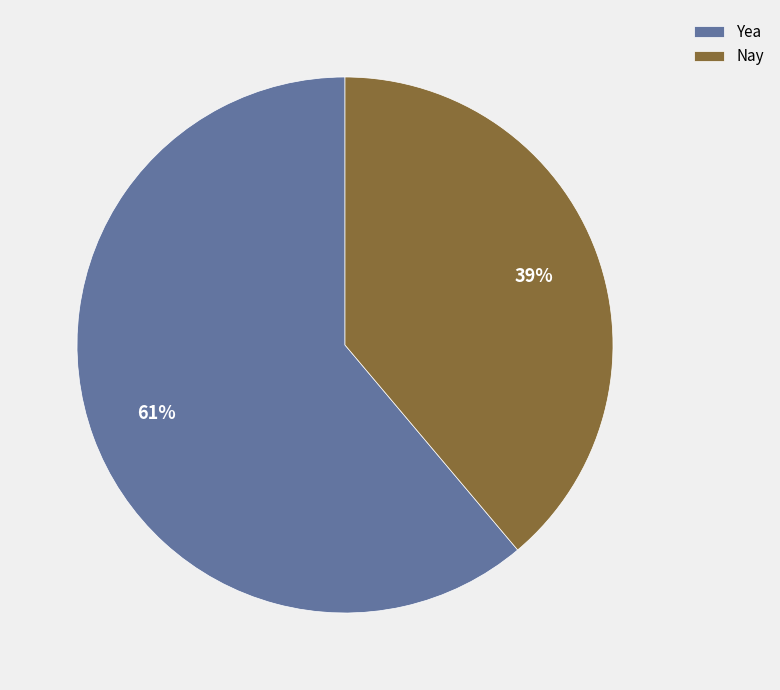

Count the number of slices in the pie.

2